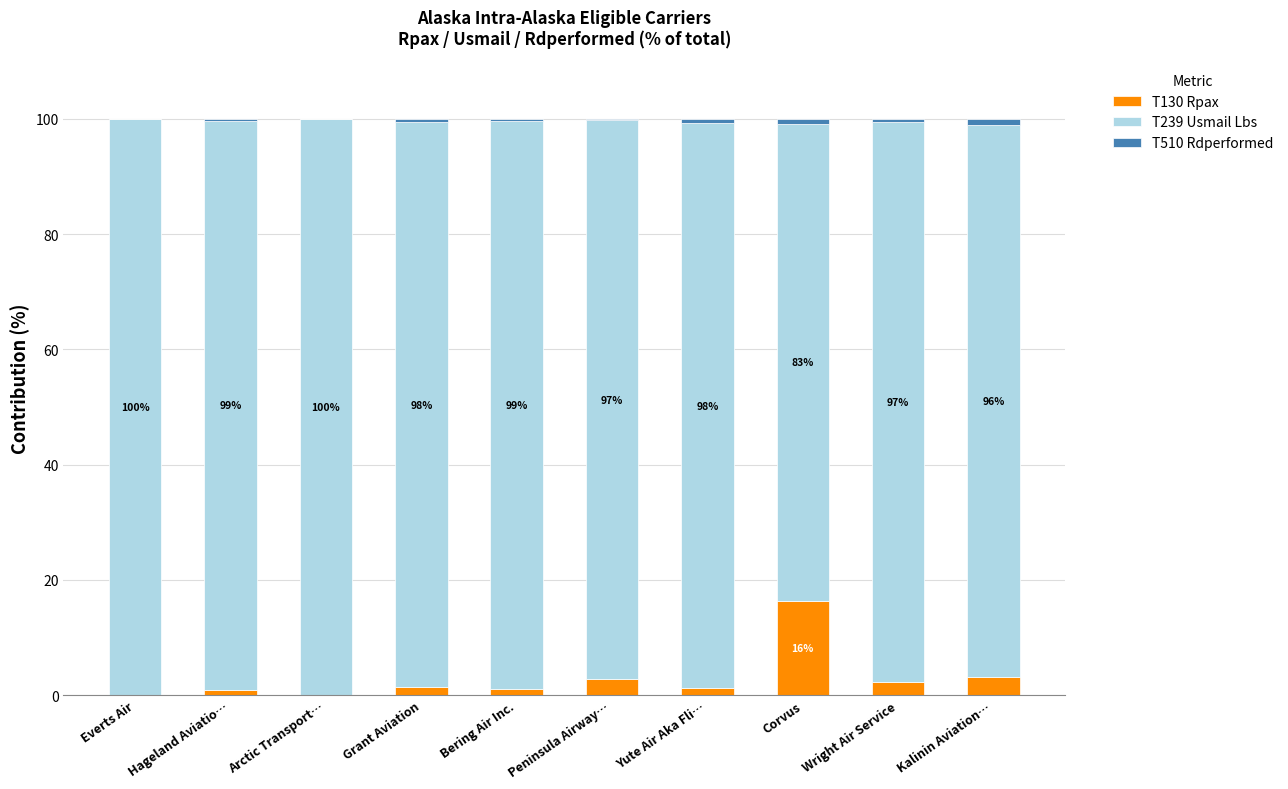

What is the highest value of the T130 Rpax series?

16.4